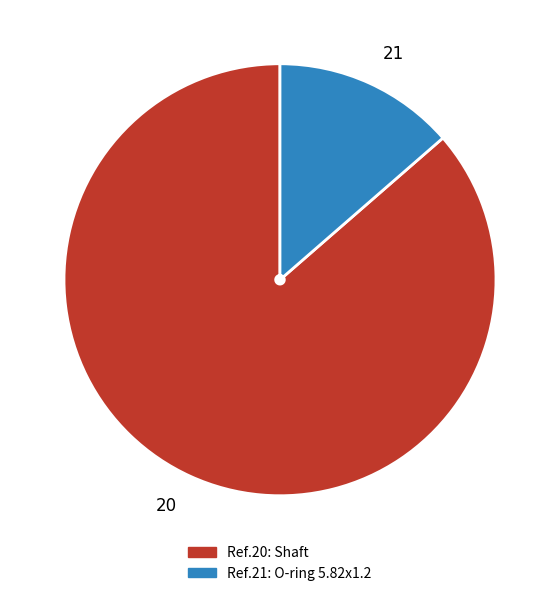

What is the smallest slice in the pie chart?

21